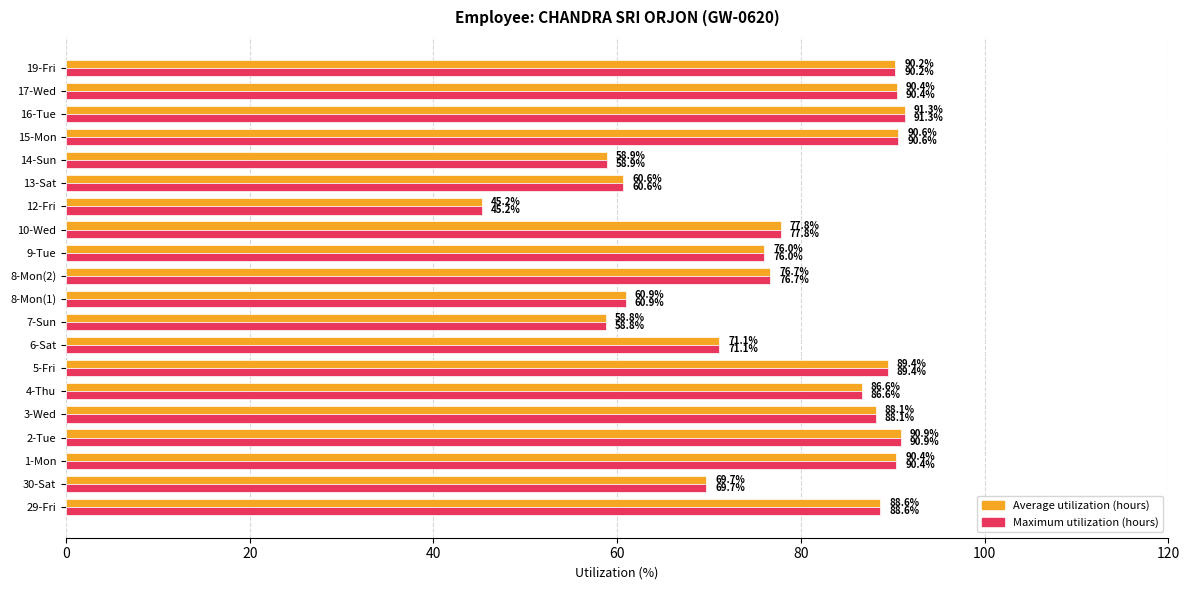

At which category is the sum across all series the highest?

16-Tue